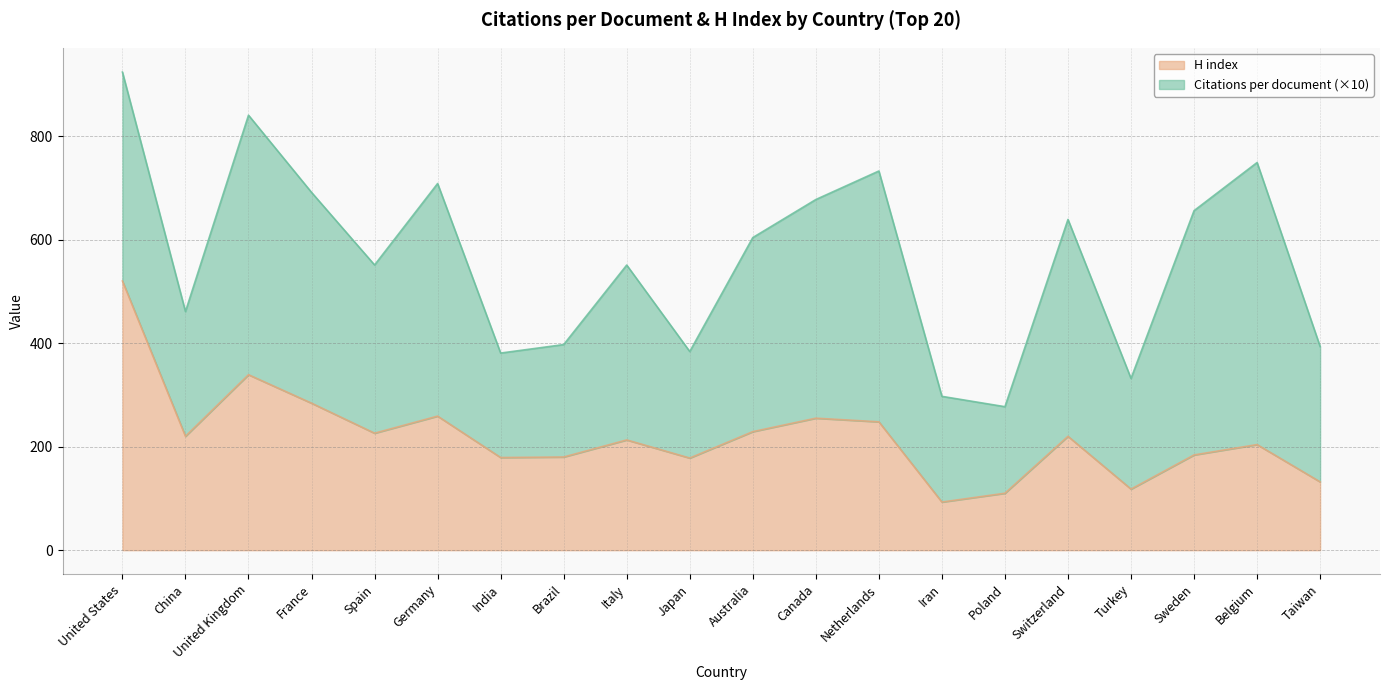

Between Switzerland and United Kingdom, which is larger?

United Kingdom